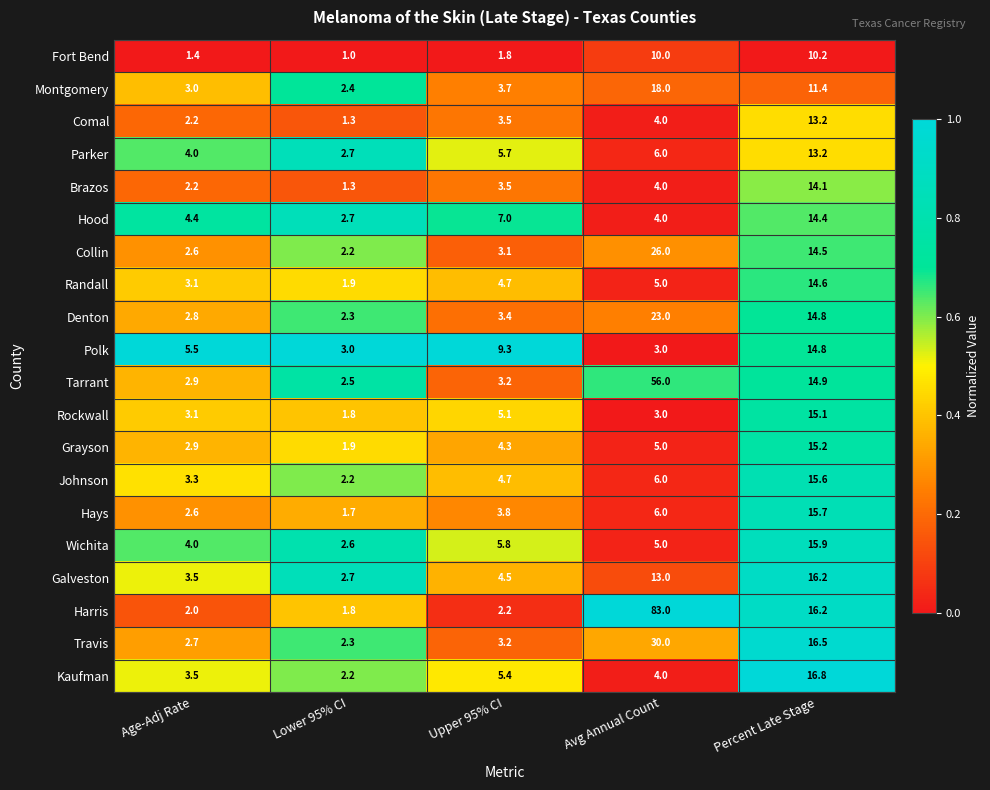

At which category is the sum across all series the highest?

Avg Annual Count